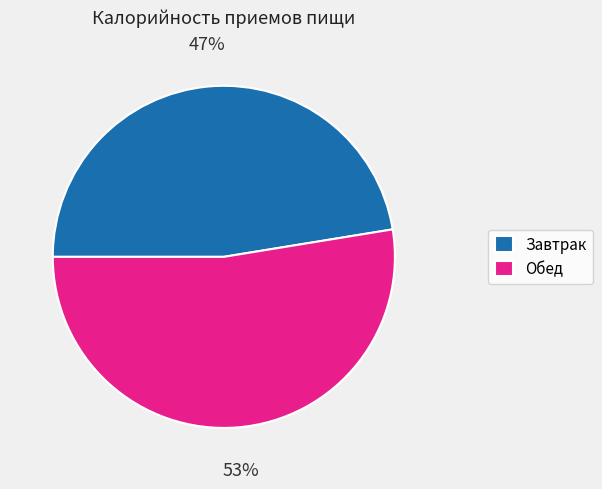

Do Завтрак and Обед together represent more than half of the pie?

Yes